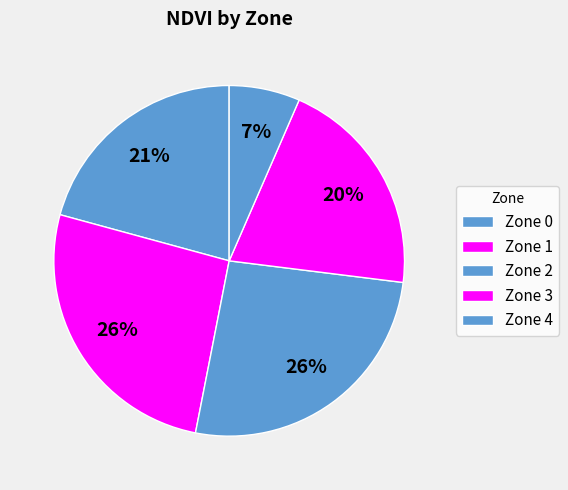

Count the number of slices in the pie.

5